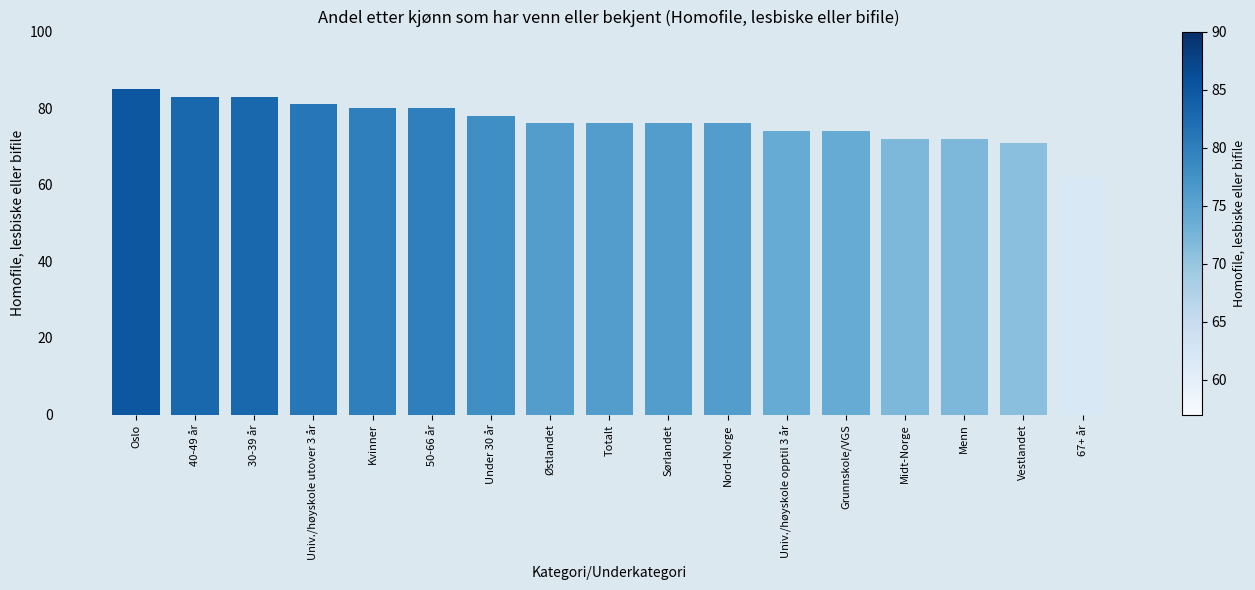

How many series are shown in this chart?

1